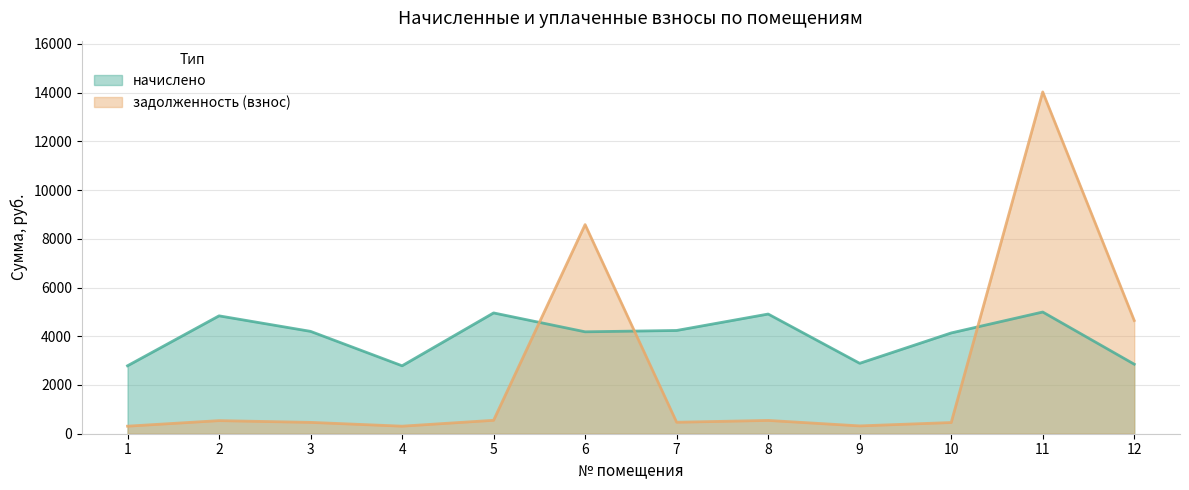

Where is начислено nearest to the value 3892?

10